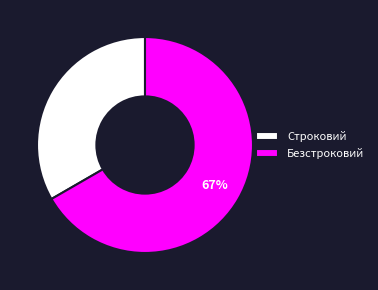

To the nearest percent, what percentage of the pie is Безстроковий?

67%